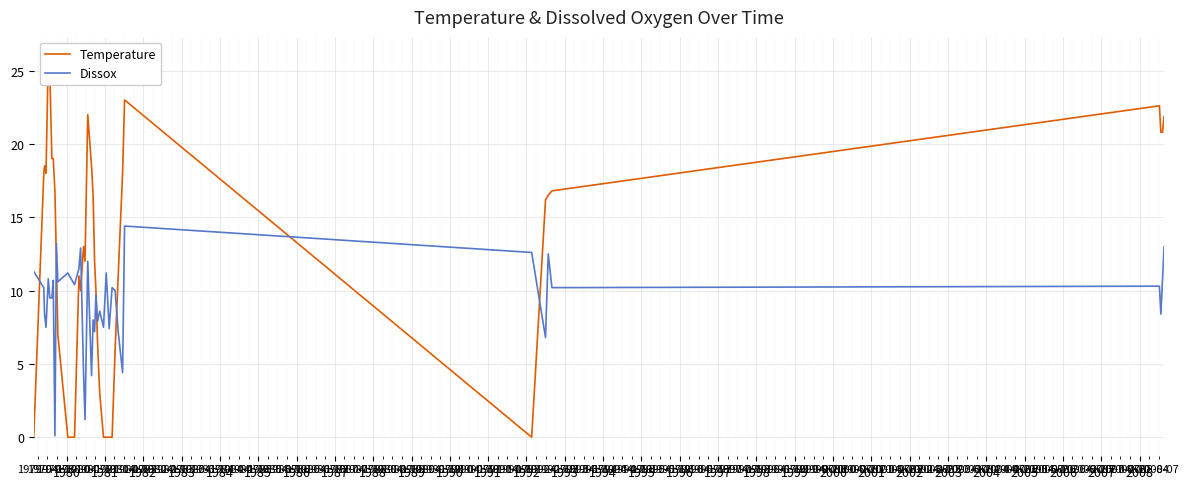

What is the difference between the maximum and minimum values in the Temperature series?

26.0